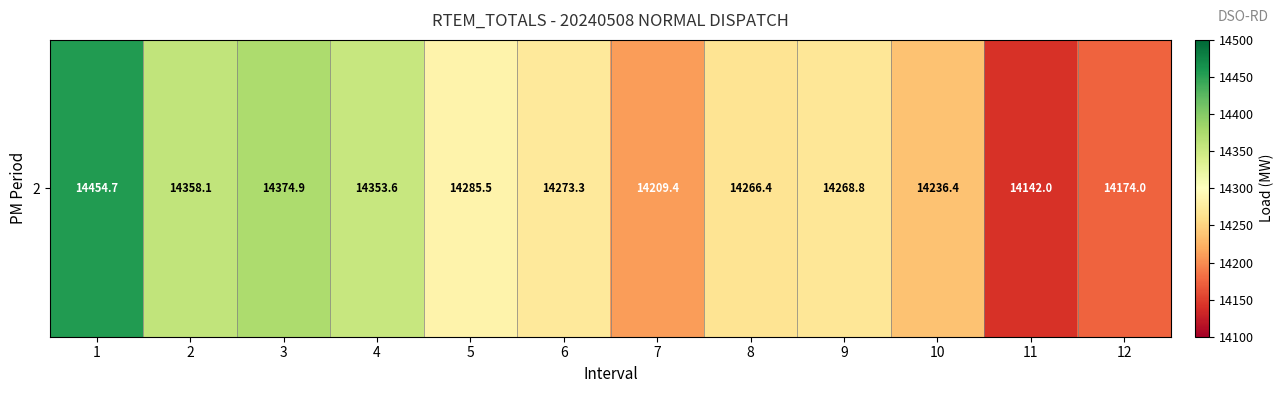

What is the sum of all values?

171397.1